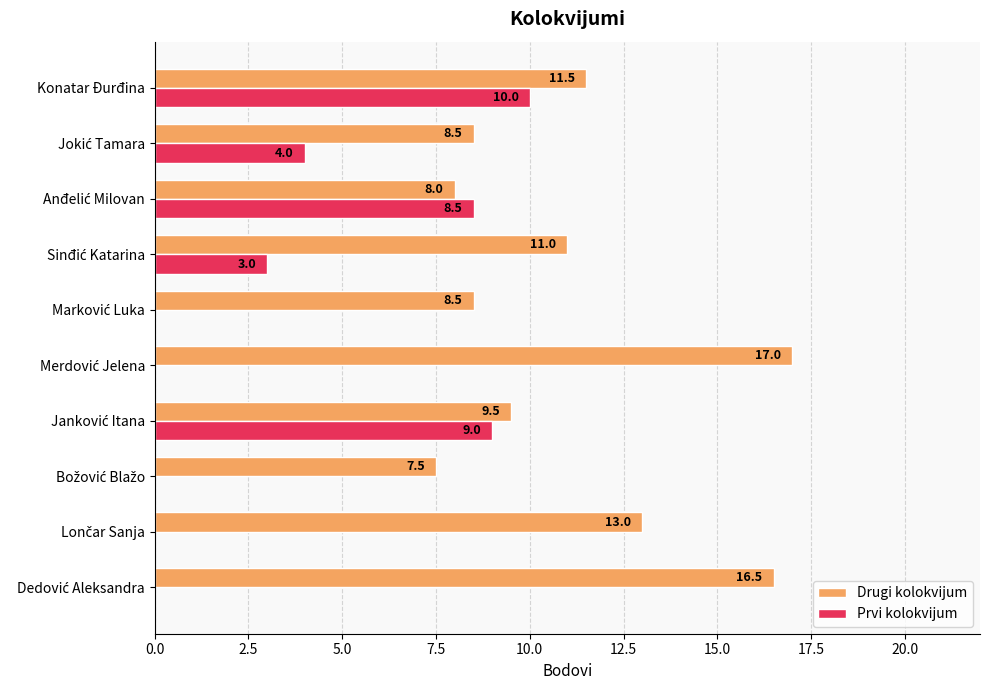

At which category is the sum across all series the highest?

Konatar Đurđina